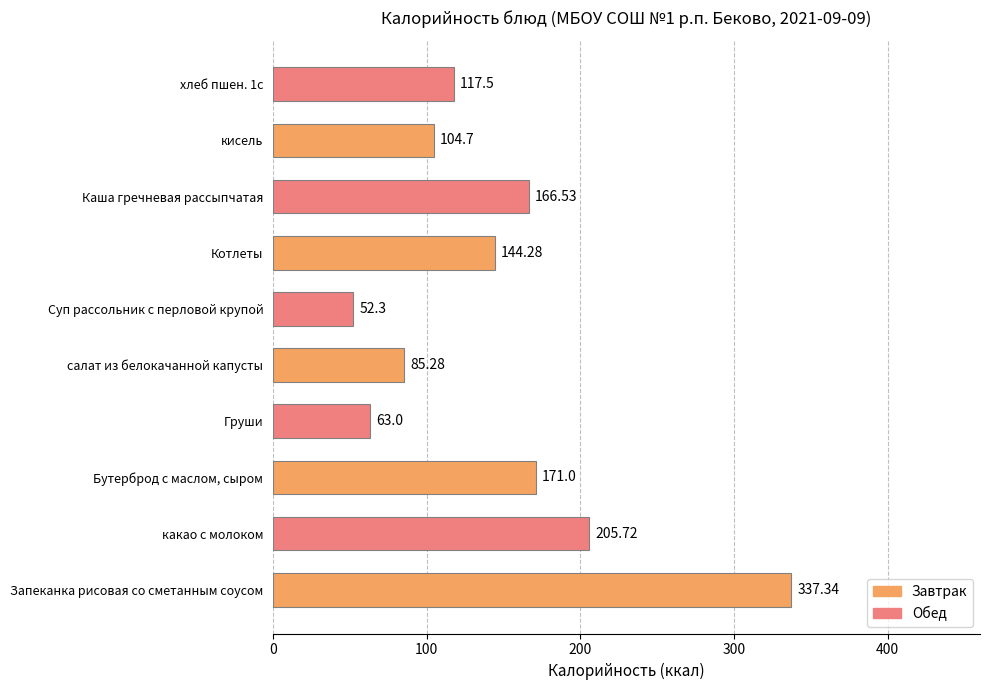

Rank the categories by value from highest to lowest.

Запеканка рисовая со сметанным соусом, какао с молоком, Бутерброд с маслом, сыром, Каша гречневая рассыпчатая, Котлеты, хлеб пшен. 1с, кисель, салат из белокачанной капусты, Груши, Суп рассольник с перловой крупой